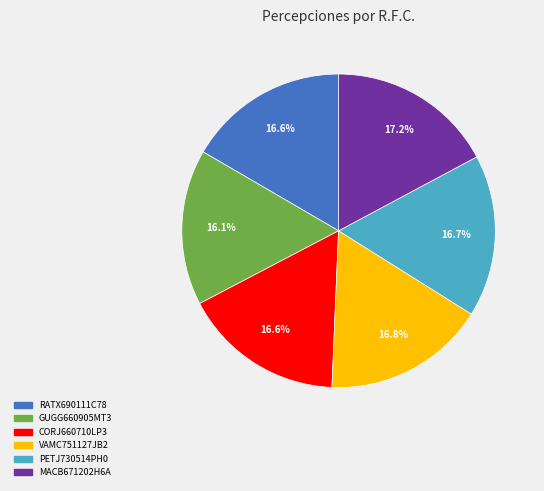

Count the number of slices in the pie.

6